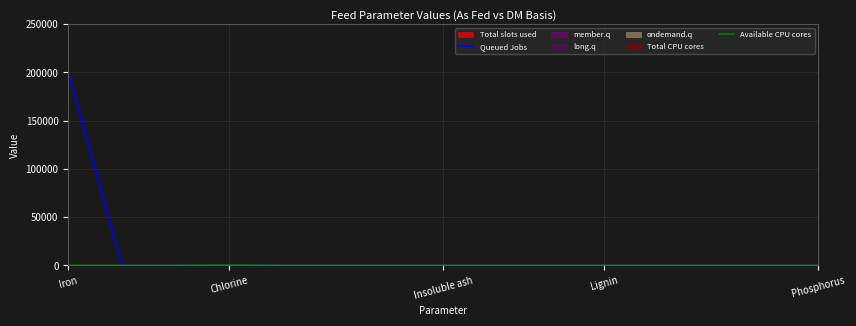

Rank the series by their maximum value, from highest to lowest.

Queued Jobs, Available CPU cores